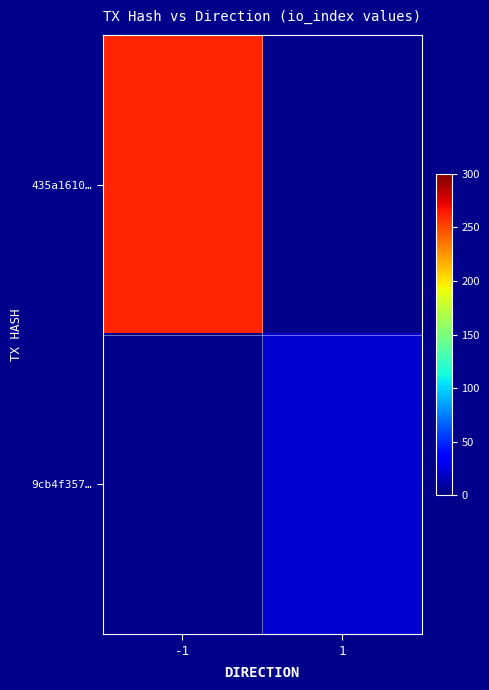

Which series has the largest range (max minus min)?

435a1610…